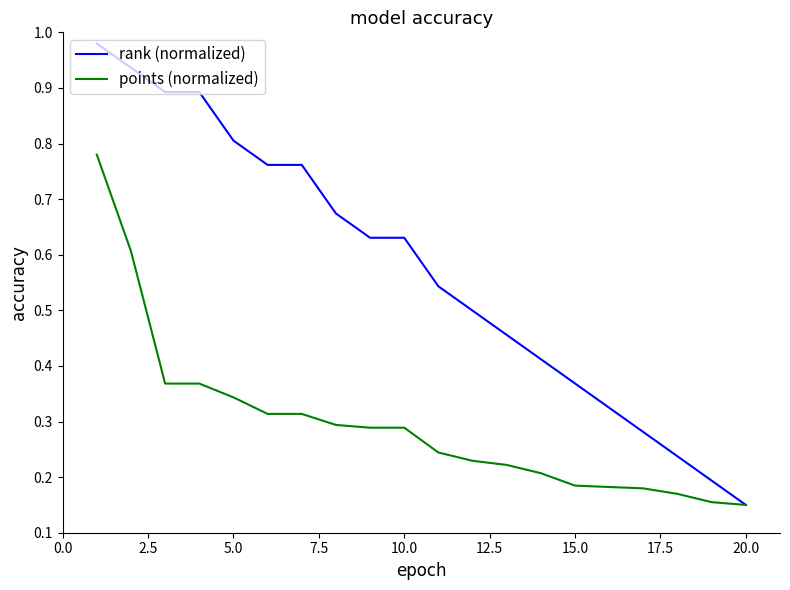

List the series in order of their overall mean, highest first.

rank (normalized), points (normalized)